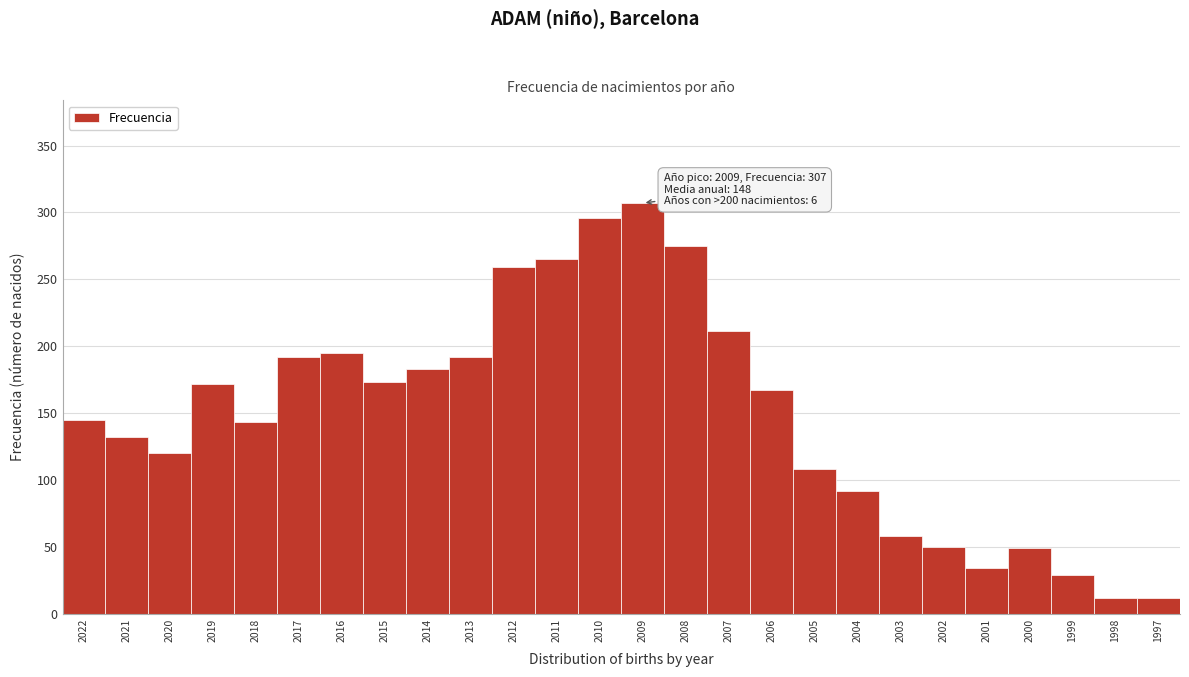

What is the sum of all values?

3871